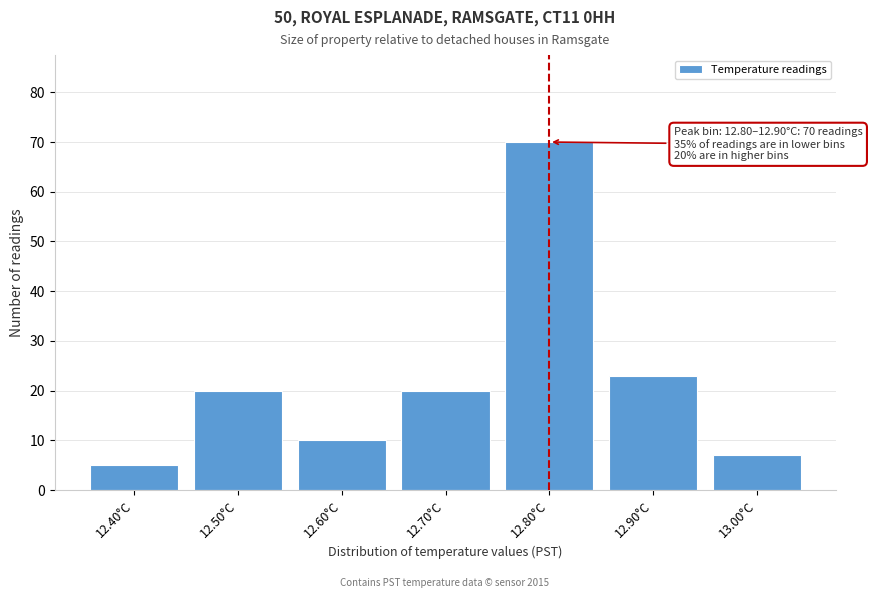

Reading left to right, transcribe all the data shown in this chart.

12.40°C=5	12.50°C=20	12.60°C=10	12.70°C=20	12.80°C=70	12.90°C=23	13.00°C=7